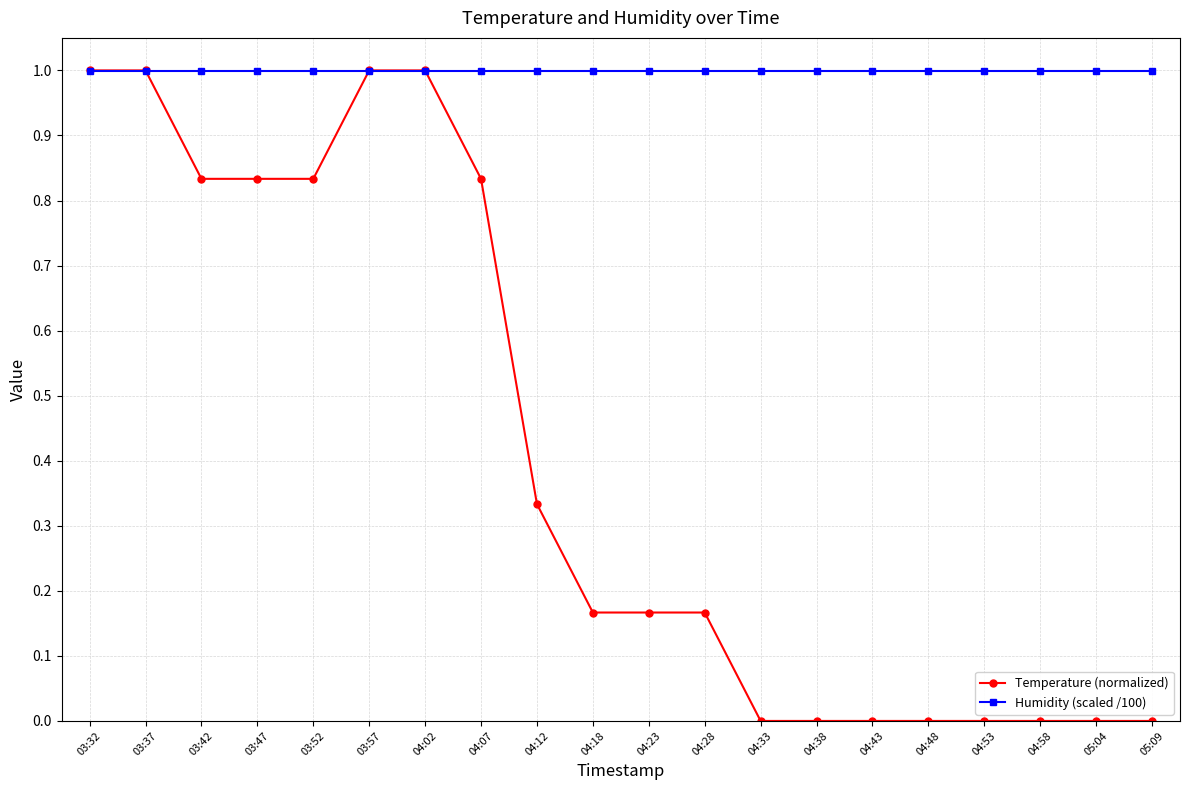

Is it true that Humidity (scaled /100) equals 1.0 at 03:52?

True